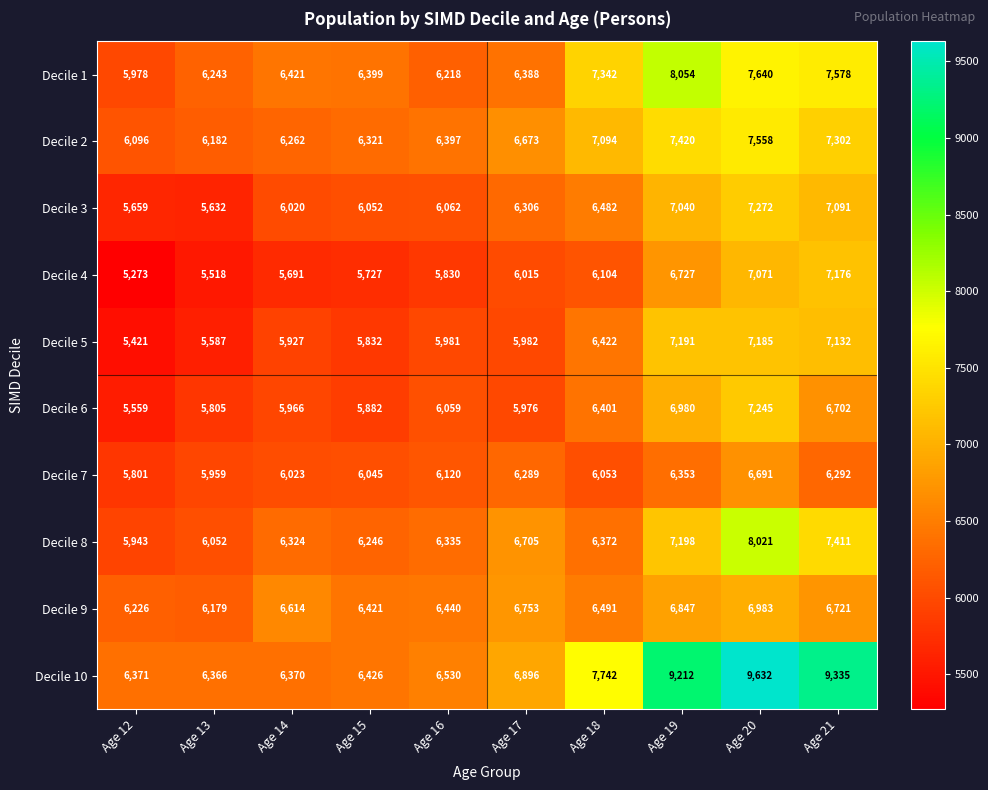

Which series has the largest total across all categories?

Decile 10